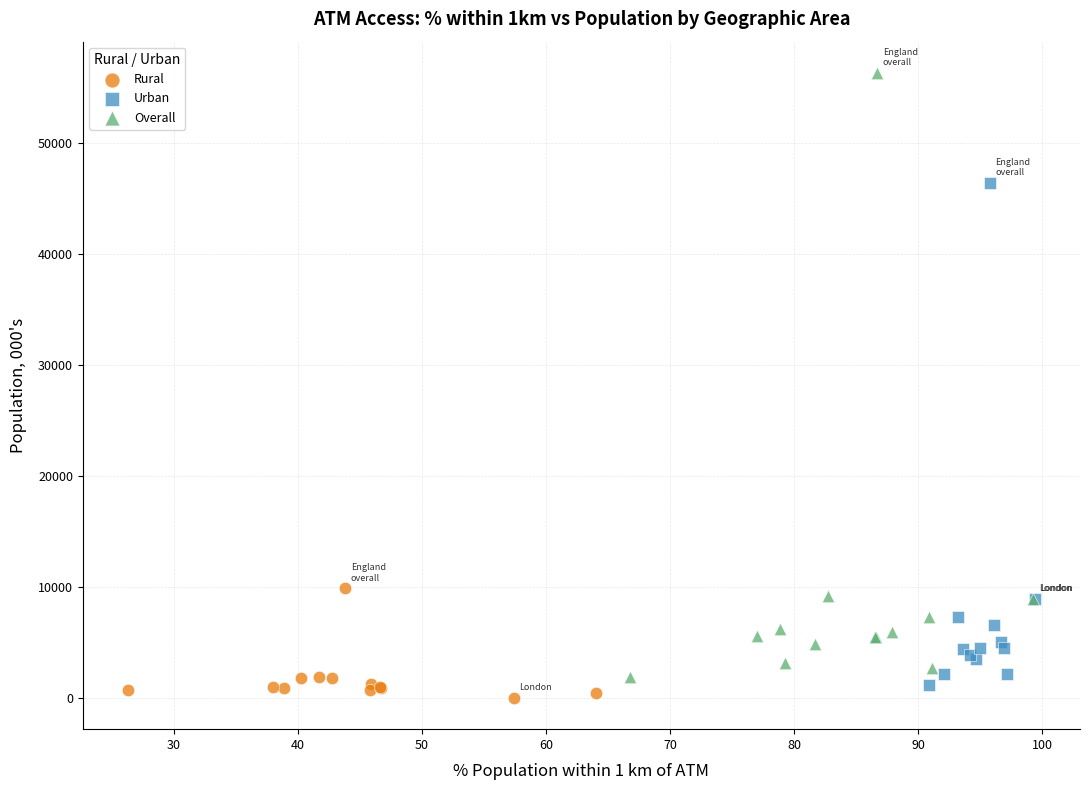

Which series reaches the maximum Y coordinate?

Overall